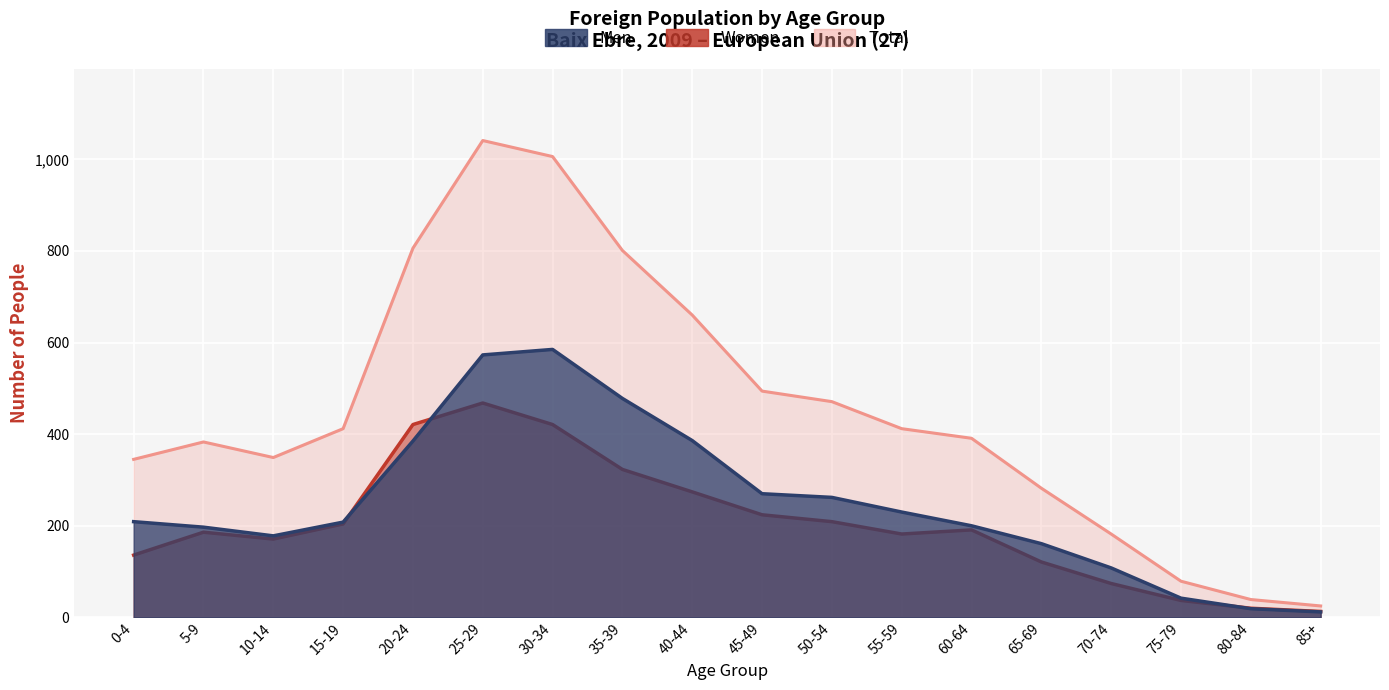

What is the difference between the highest and lowest values at 20-24?

421